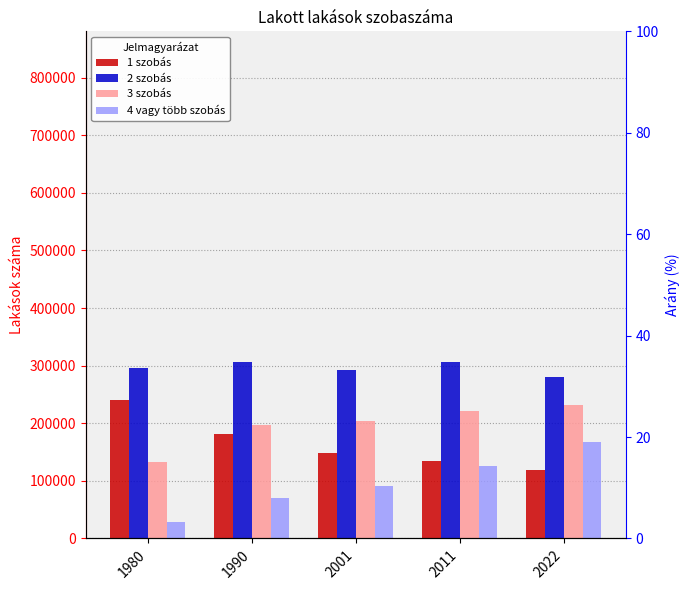

List the series in order of their peak value, lowest first.

4 vagy több szobás, 3 szobás, 1 szobás, 2 szobás